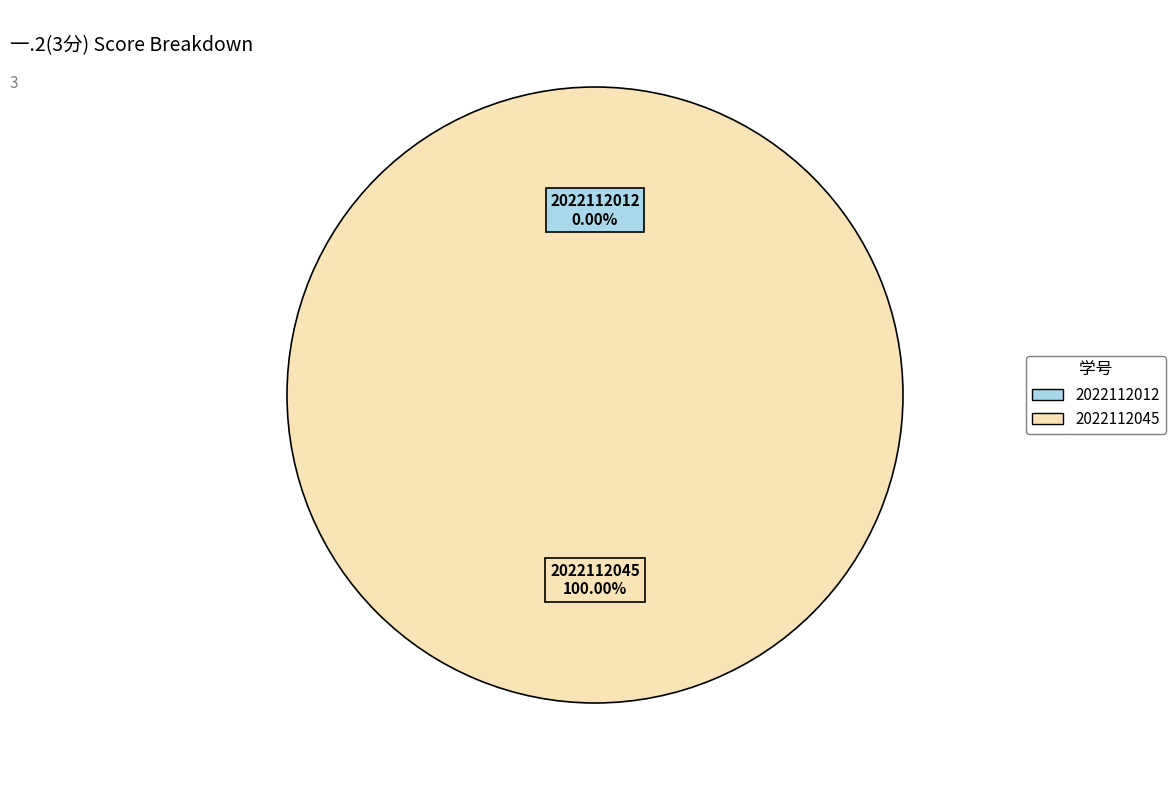

How many segments does this pie chart have?

2